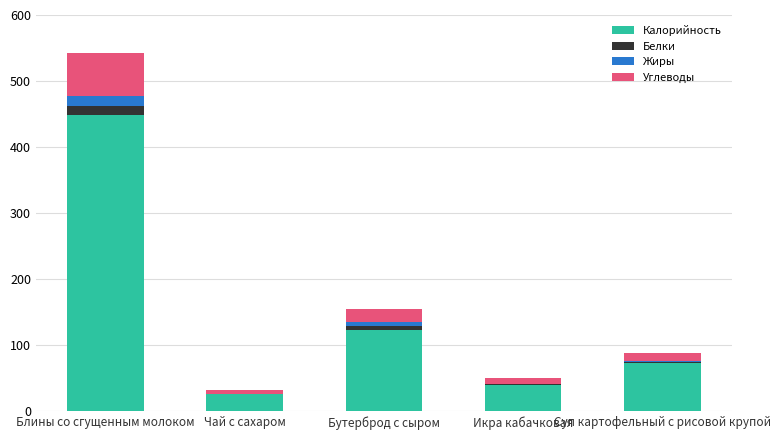

True or false: Калорийность has a value of 123 at Бутерброд с сыром.

True